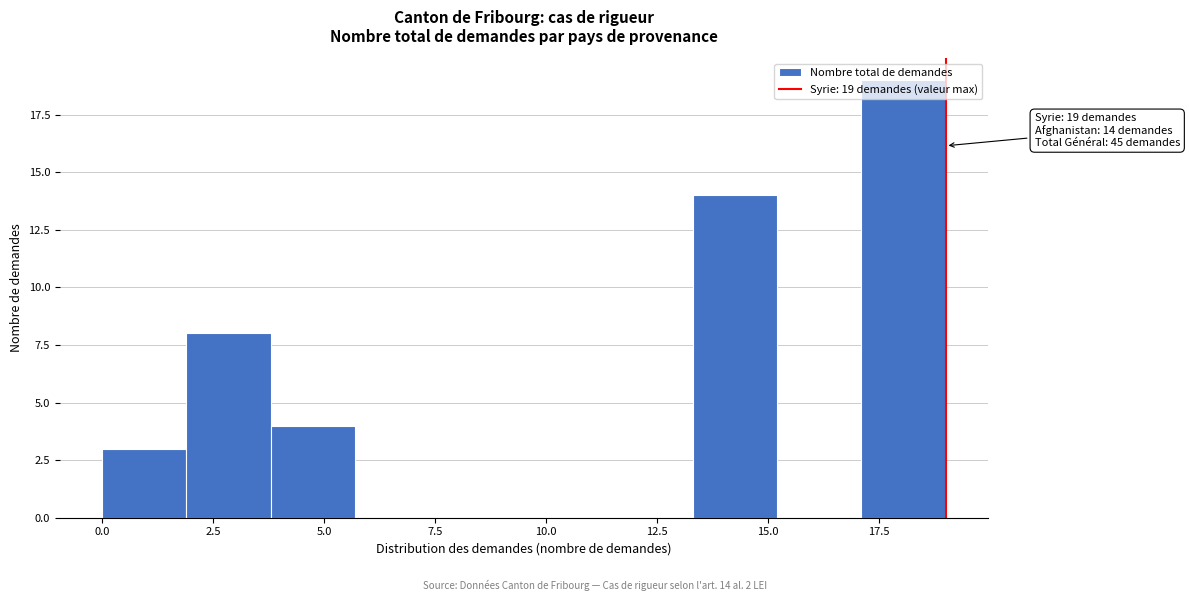

Read against the x-axis, roughly where is the centre of the tallest bar?

18.0